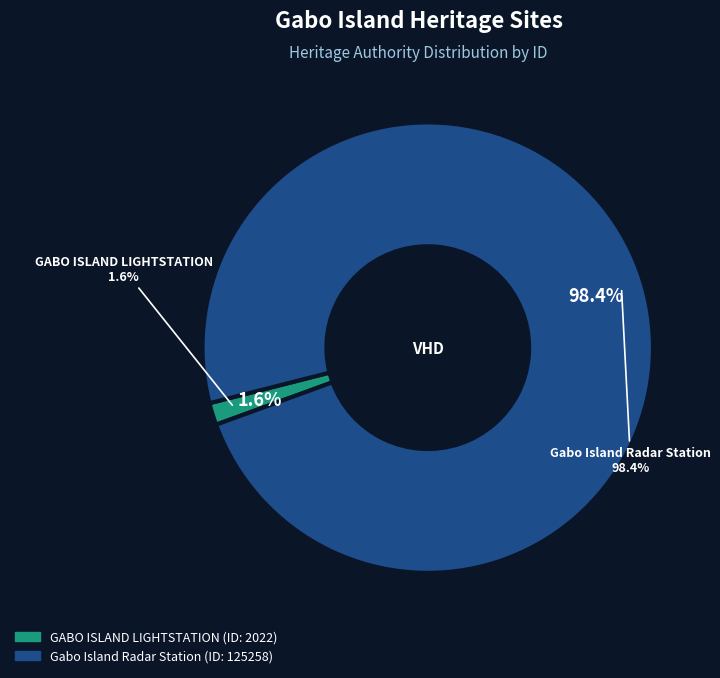

To the nearest percent, what is the difference between the Gabo Island Radar Station and GABO ISLAND LIGHTSTATION slice percentages?

97%